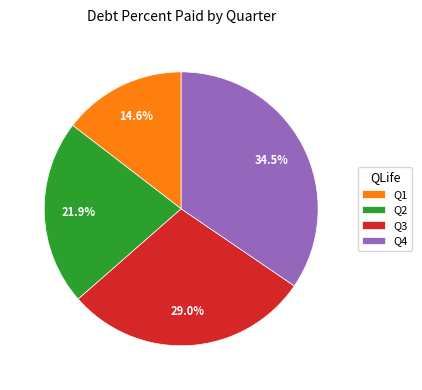

Is there a majority slice in this chart?

No